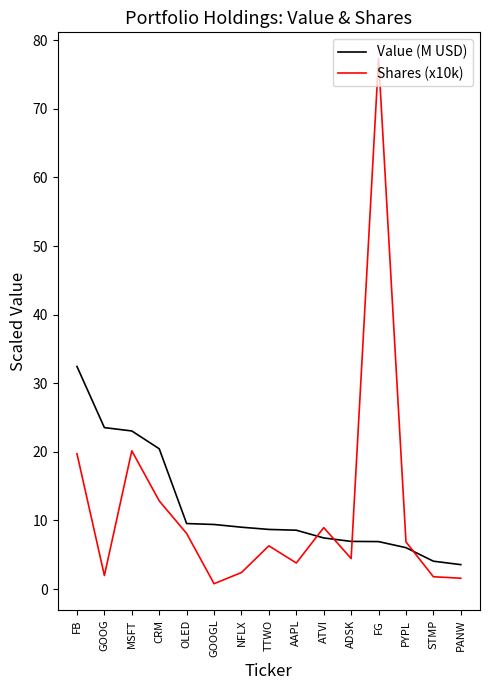

Which series has the largest range (max minus min)?

Shares (x10k)